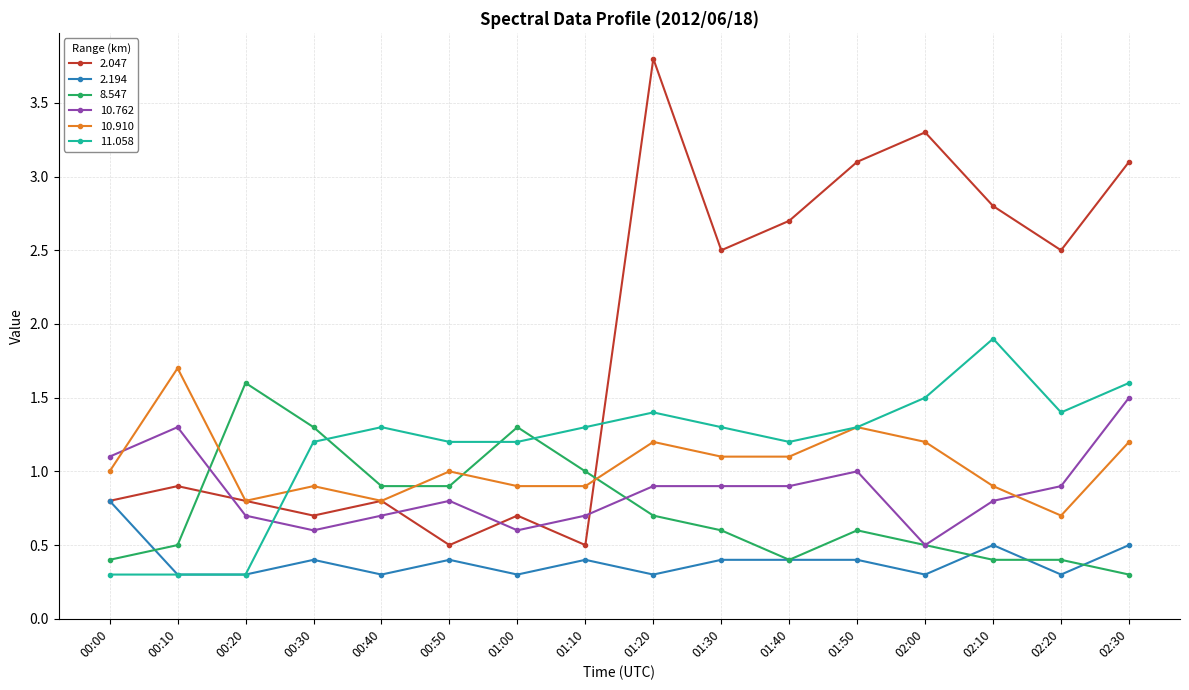

After their last crossing, which series has the higher values: 10.762 or 2.047?

2.047